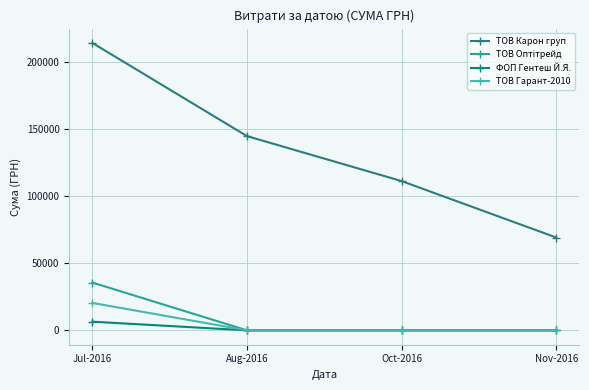

True or false: ТОВ Карон груп and ТОВ Гарант-2010 cross at least once.

False